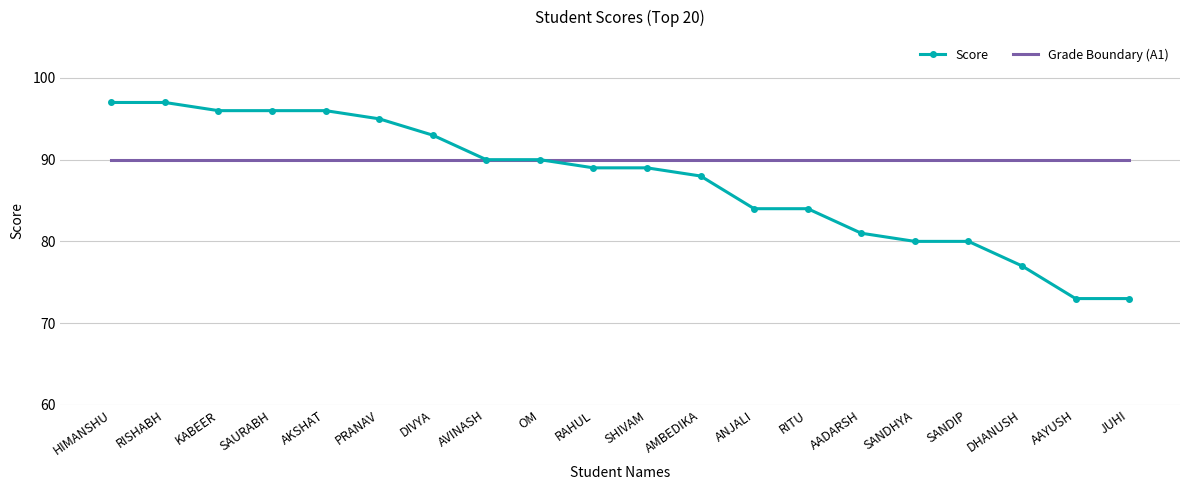

What is the total value across all series at DIVYA?

183